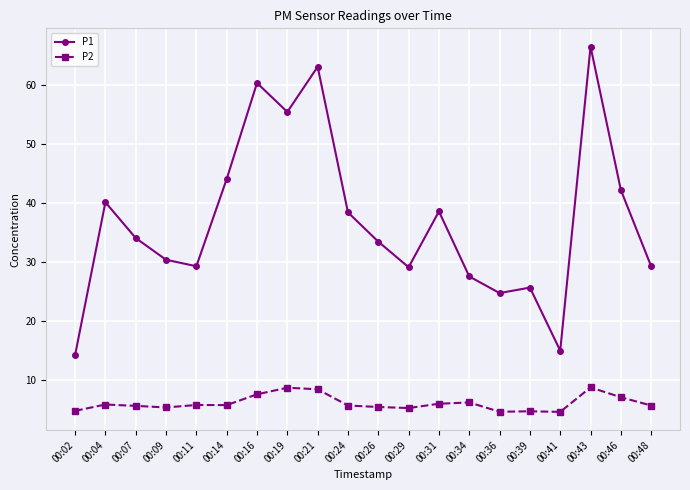

Between 00:04 and 00:36, which series saw the biggest shift?

P1